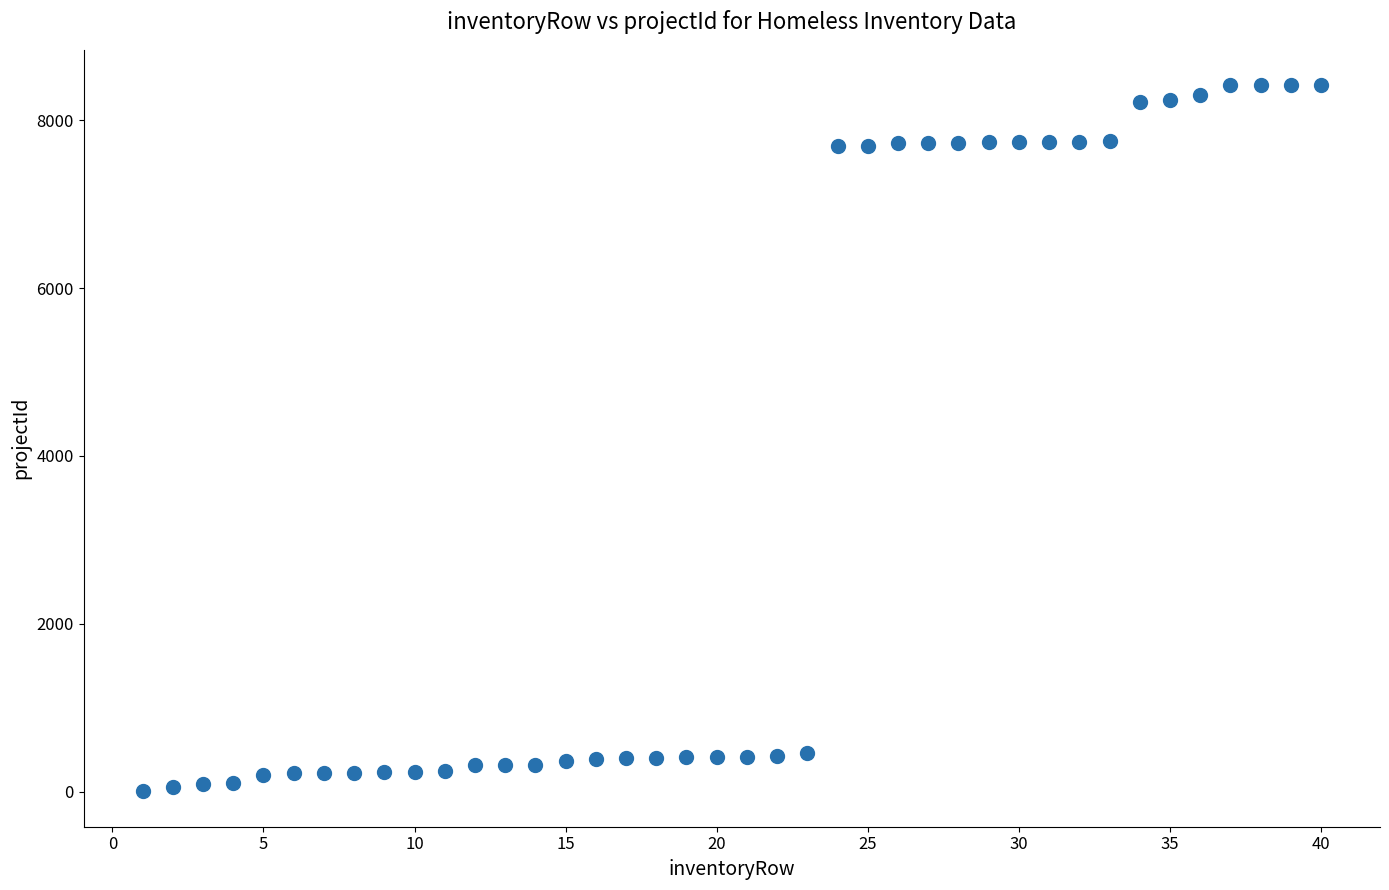

What is the range of Y values (max minus min)?

8416